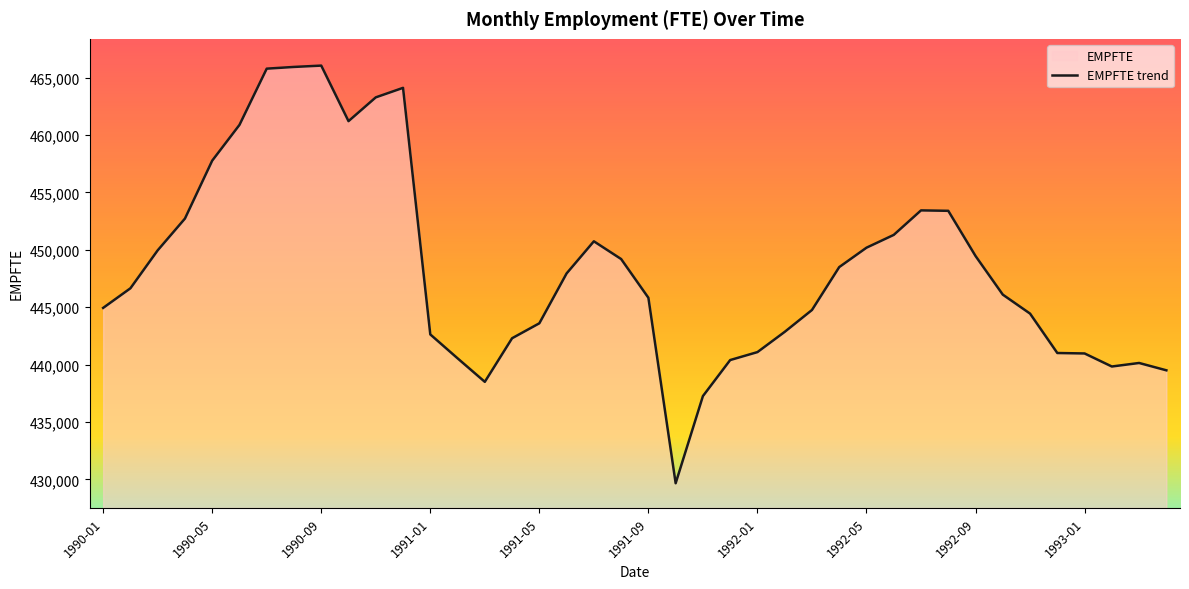

What is the minimum value shown in the chart?

429673